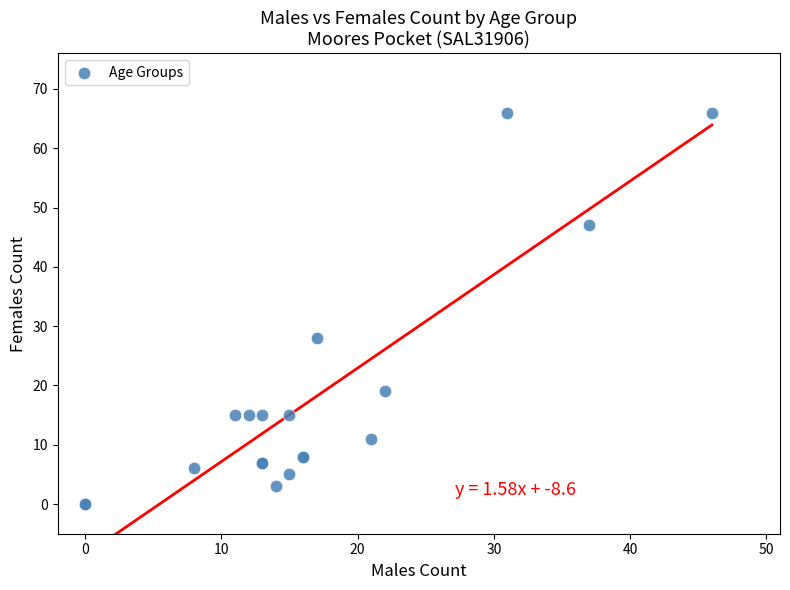

What Y value in the scatter plot is closest to 33?

28